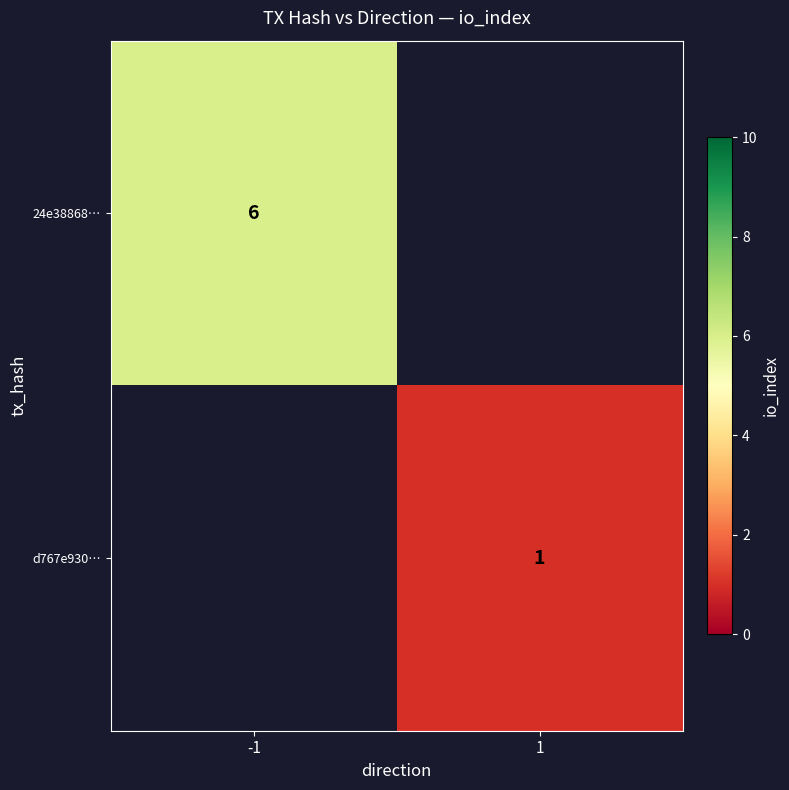

Which has a higher value, 1 or -1?

-1